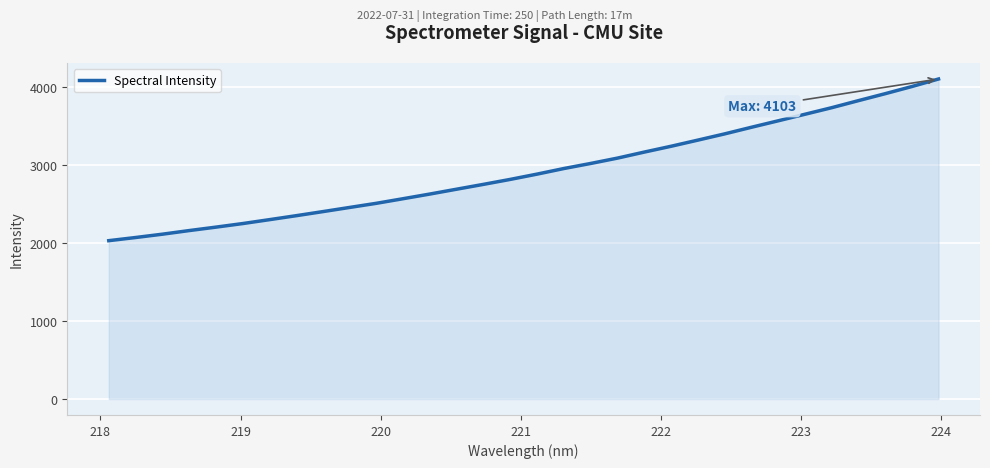

What is the difference between the maximum and minimum values?

2073.2